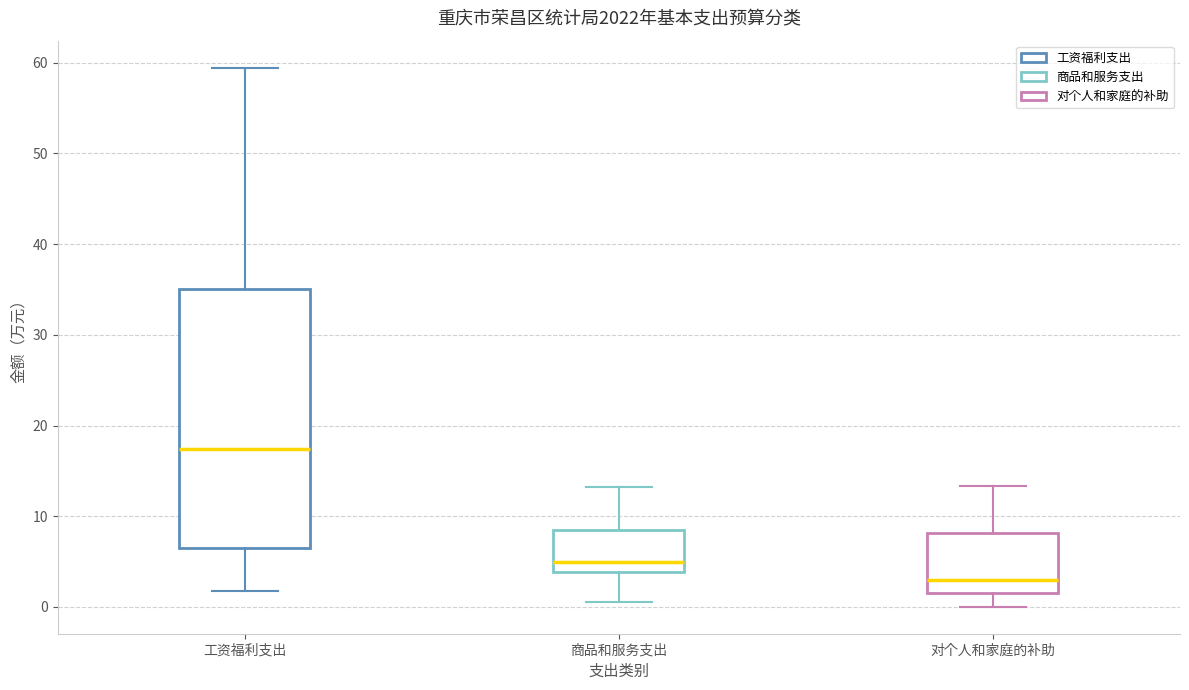

Which box has the highest median line?

工资福利支出